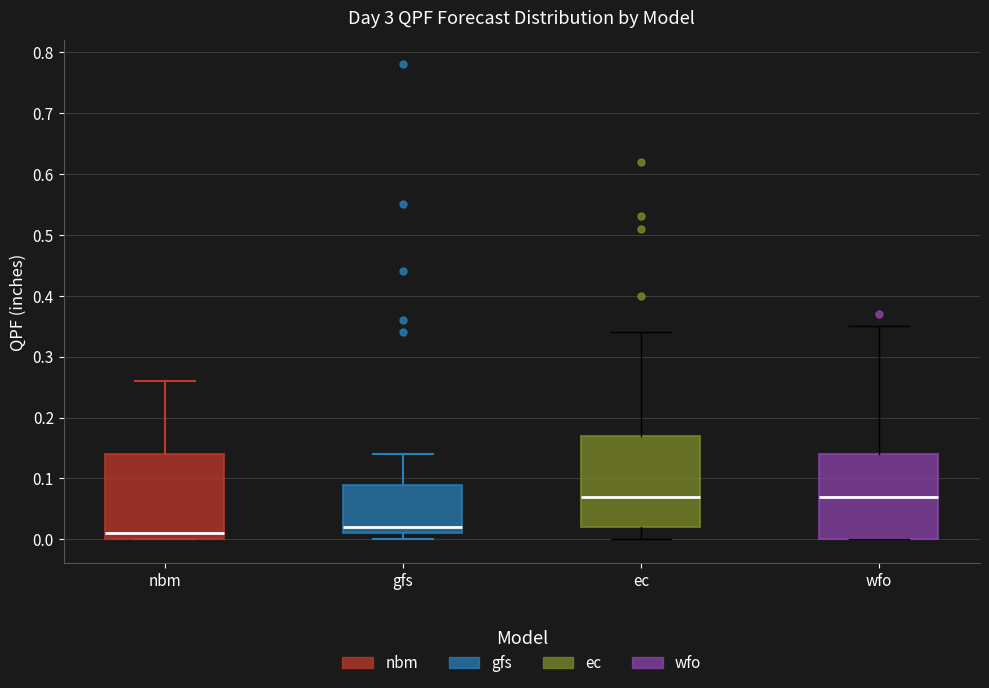

Which box has the lowest median line?

nbm